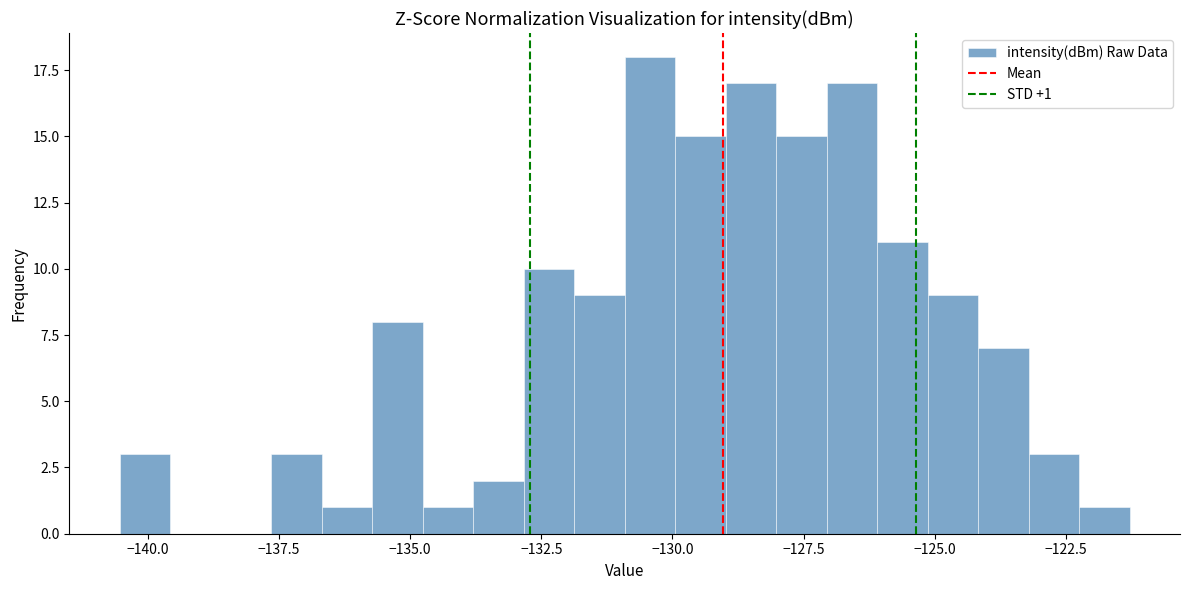

Read against the x-axis, roughly where is the centre of the tallest bar?

-130.5